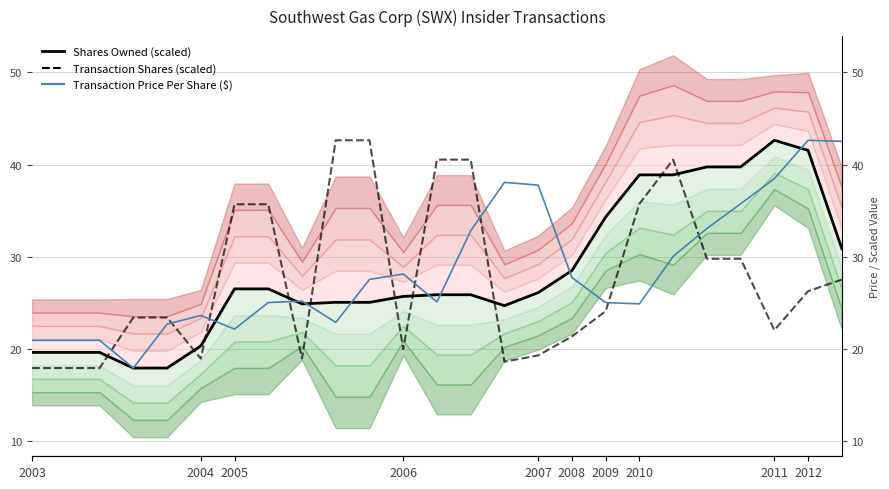

How many interior local valleys does the Shares Owned (scaled) series have?

2